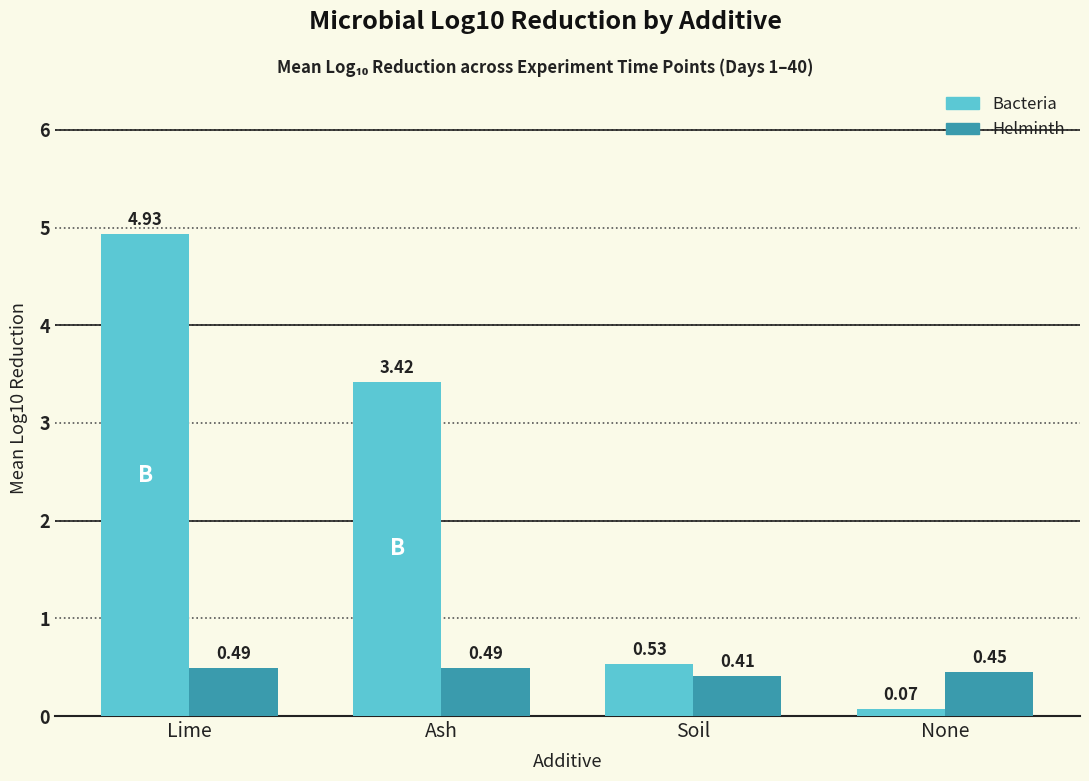

What is the difference between the Bacteria values at Ash and Soil?

2.9